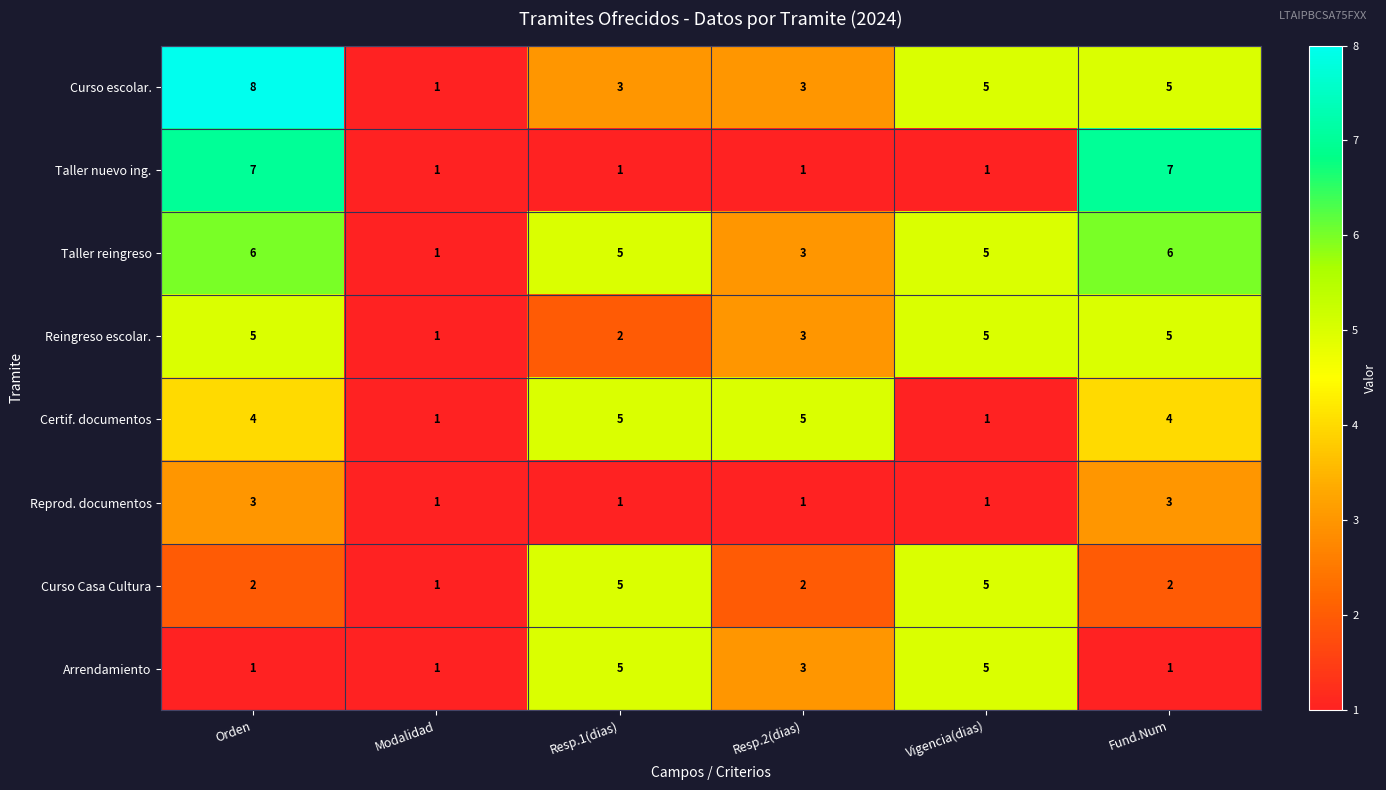

Is the value of Reingreso escolar. at Modalidad greater than the value of Curso Casa Cultura at Resp.2(dias)?

No